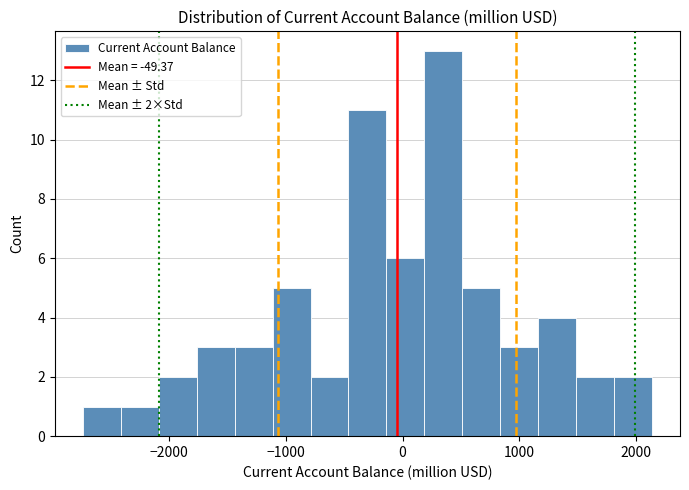

Read against the x-axis, roughly where is the centre of the tallest bar?

300